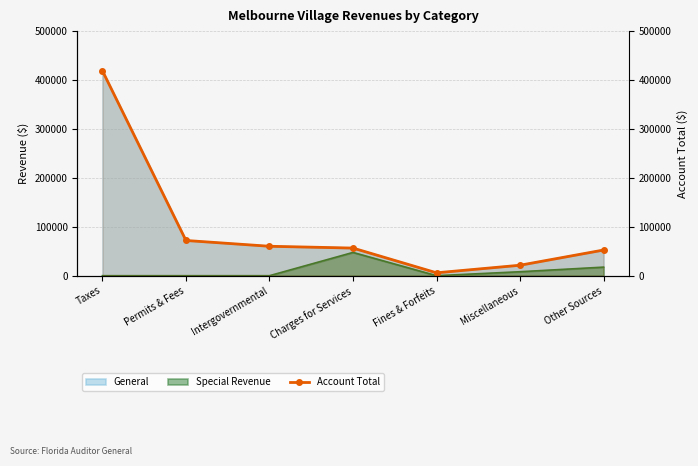

What is the ratio of the value at Fines & Forfeits to the value at Permits & Fees?

0.1